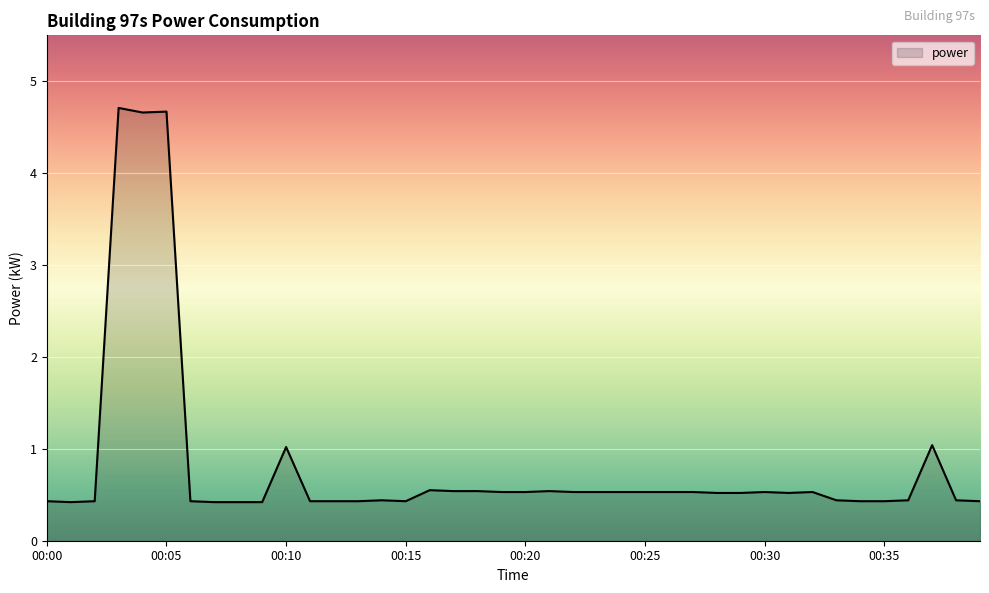

What is the difference between the maximum and minimum values?

4.3